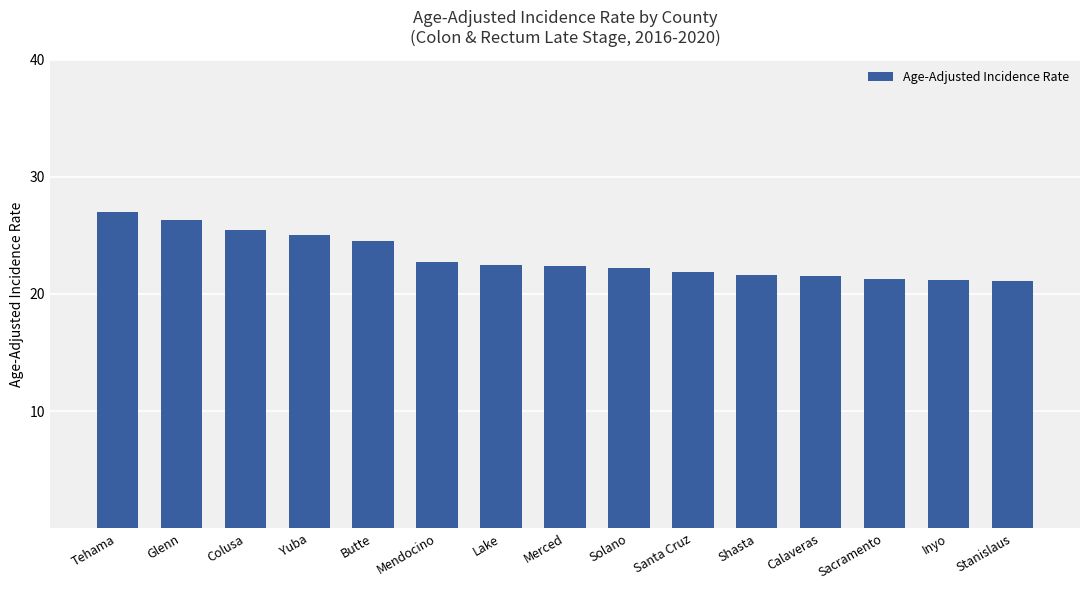

The chart shows a value of 21.1 at Stanislaus. True or false?

True